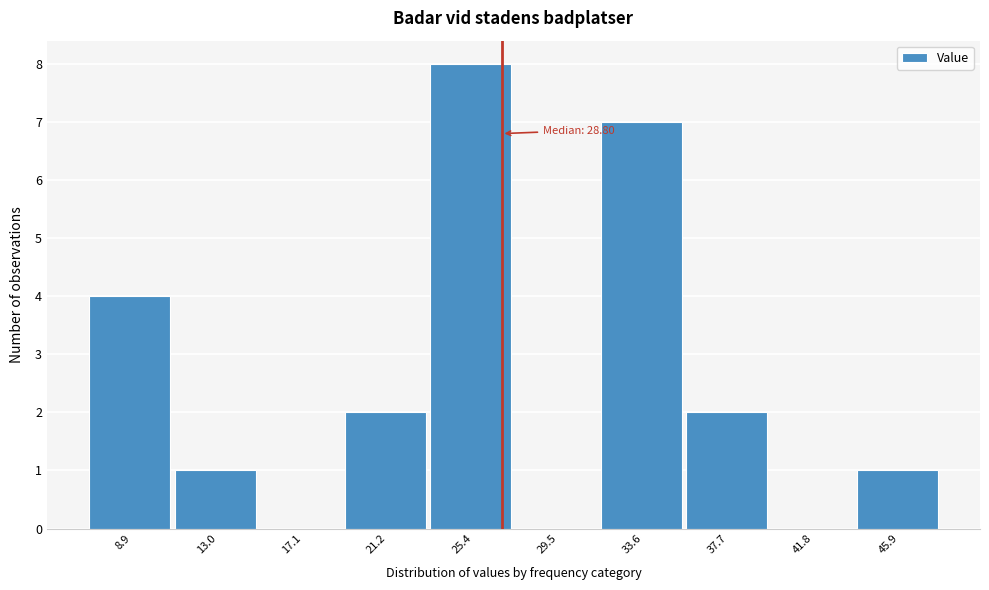

Reading left to right, transcribe all the data shown in this chart.

8.9=4	13.0=1	17.1=0	21.2=2	25.4=8	29.5=0	33.6=7	37.7=2	41.8=0	45.9=1